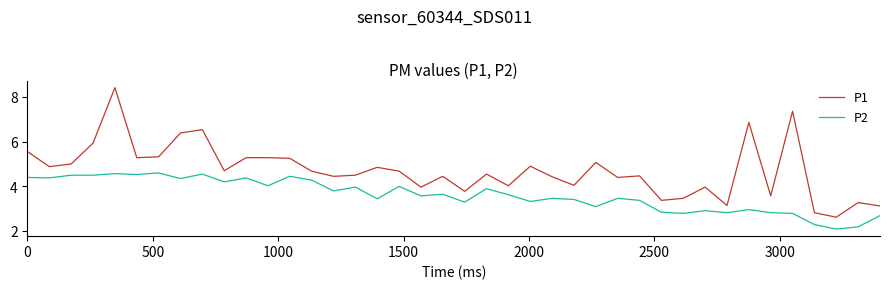

True or false: P2 and P1 intersect in this chart.

False